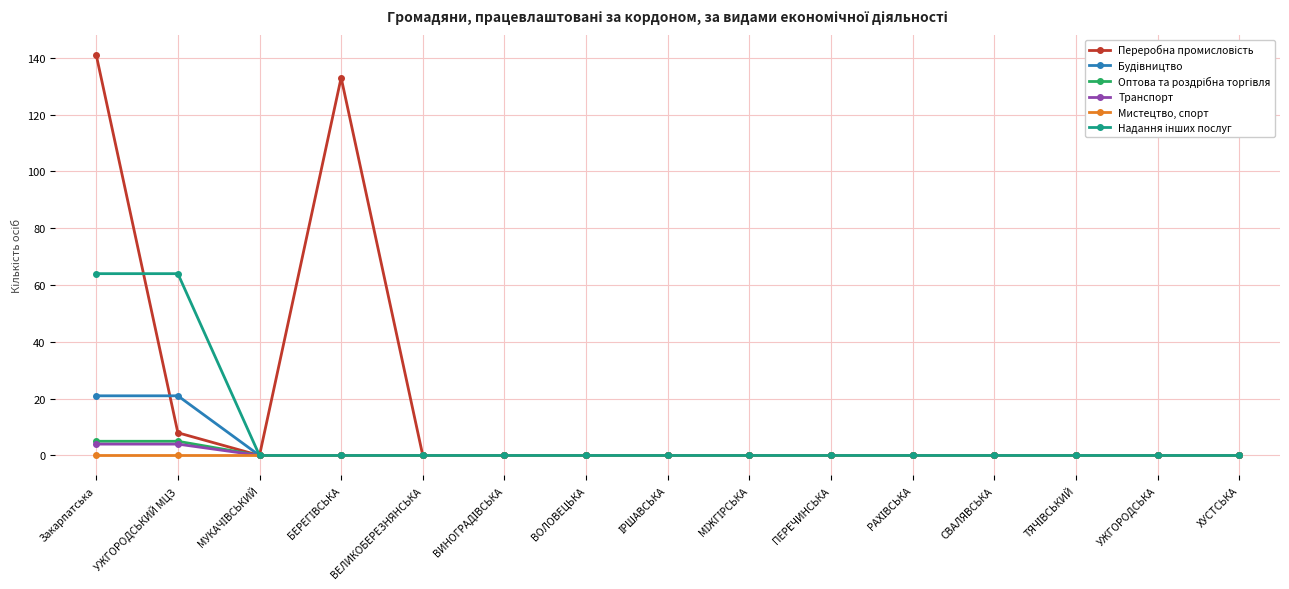

At which category does the chart reach its peak across all series?

Закарпатська